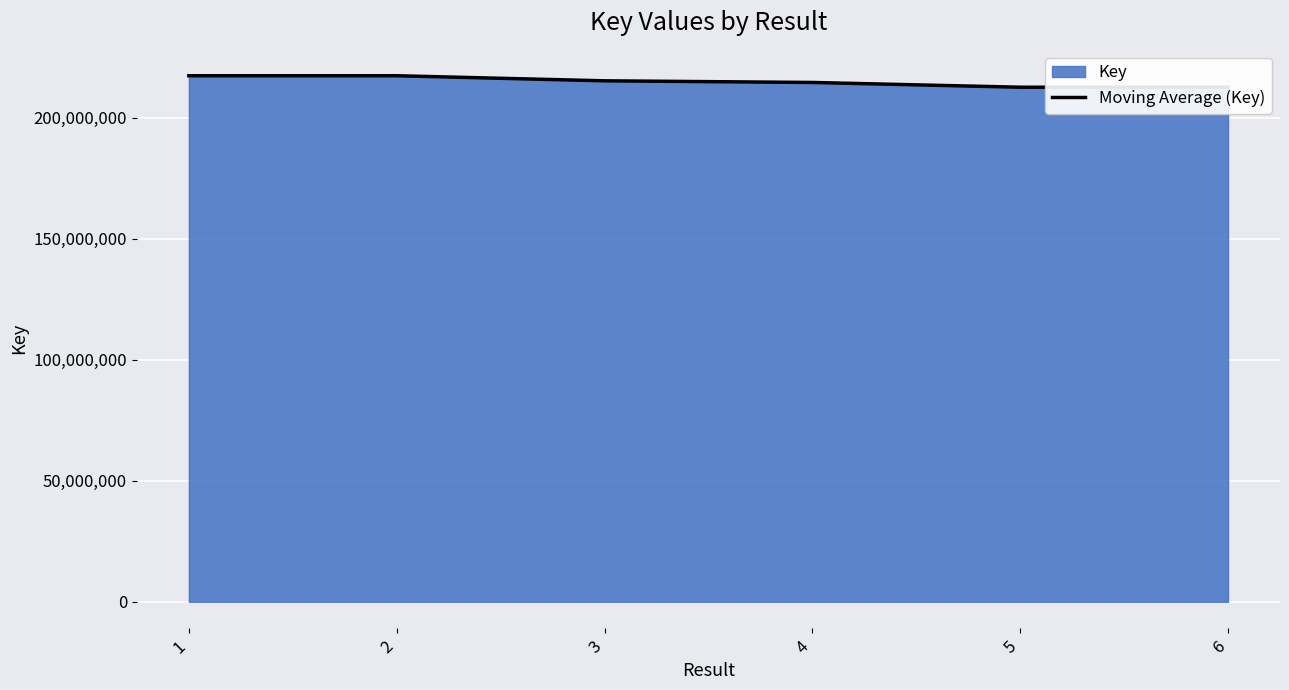

Which category has the highest value across all series?

2